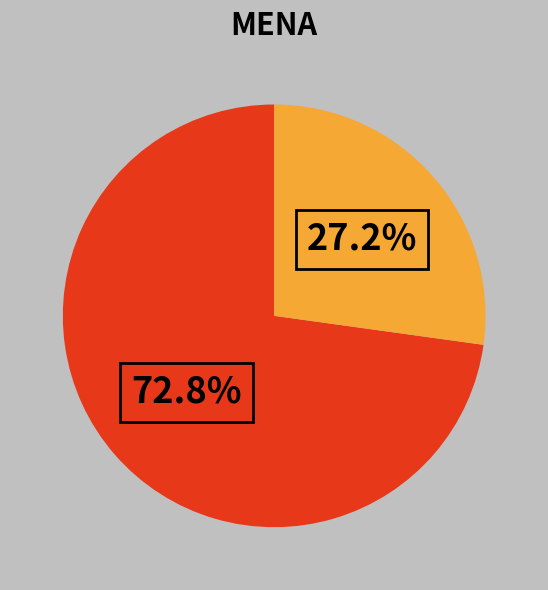

How many slices are in this pie chart?

2